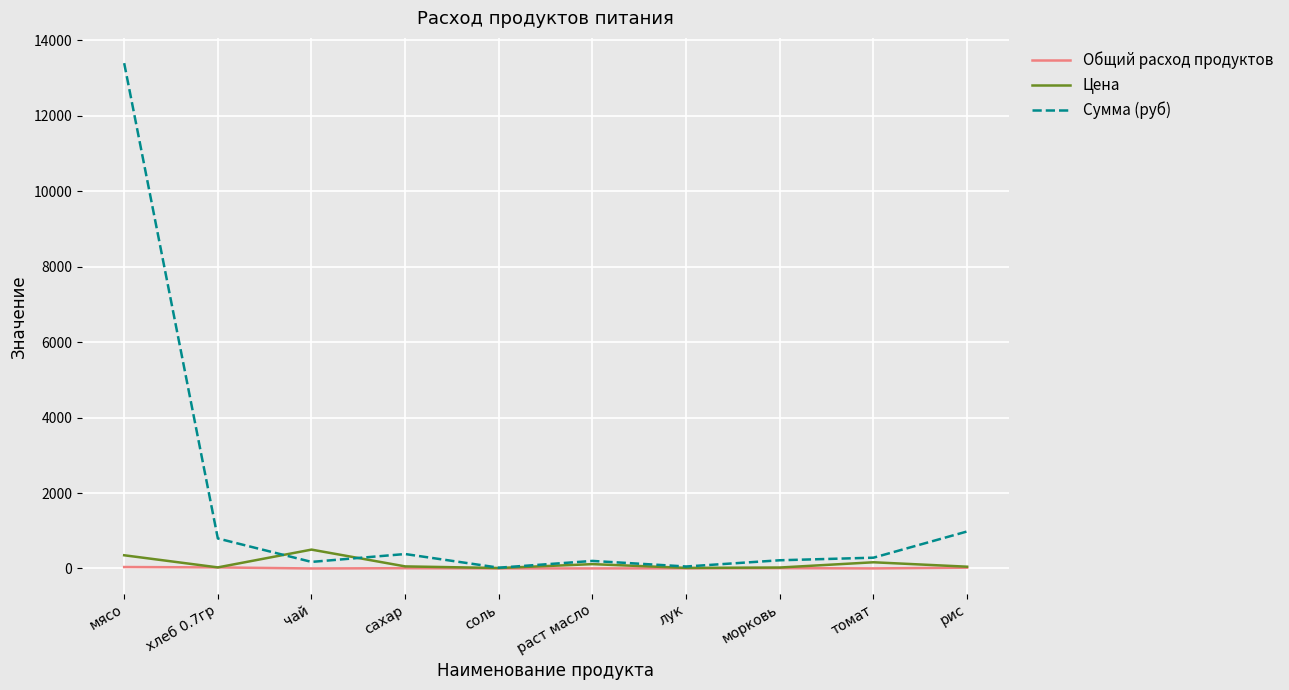

How many lines are shown in the chart?

3